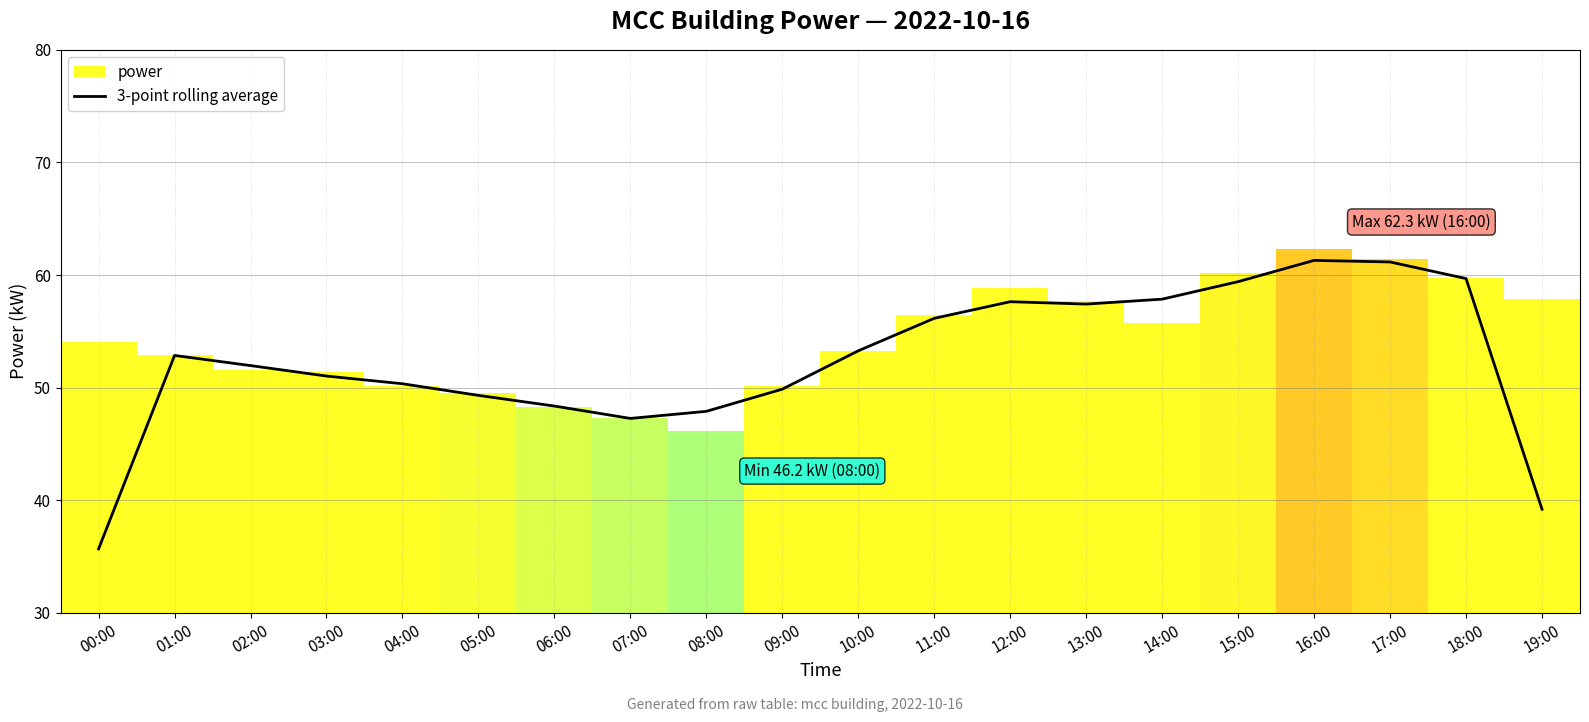

True or false: 3-point rolling average has a value of 27.8 at 04:00.

False